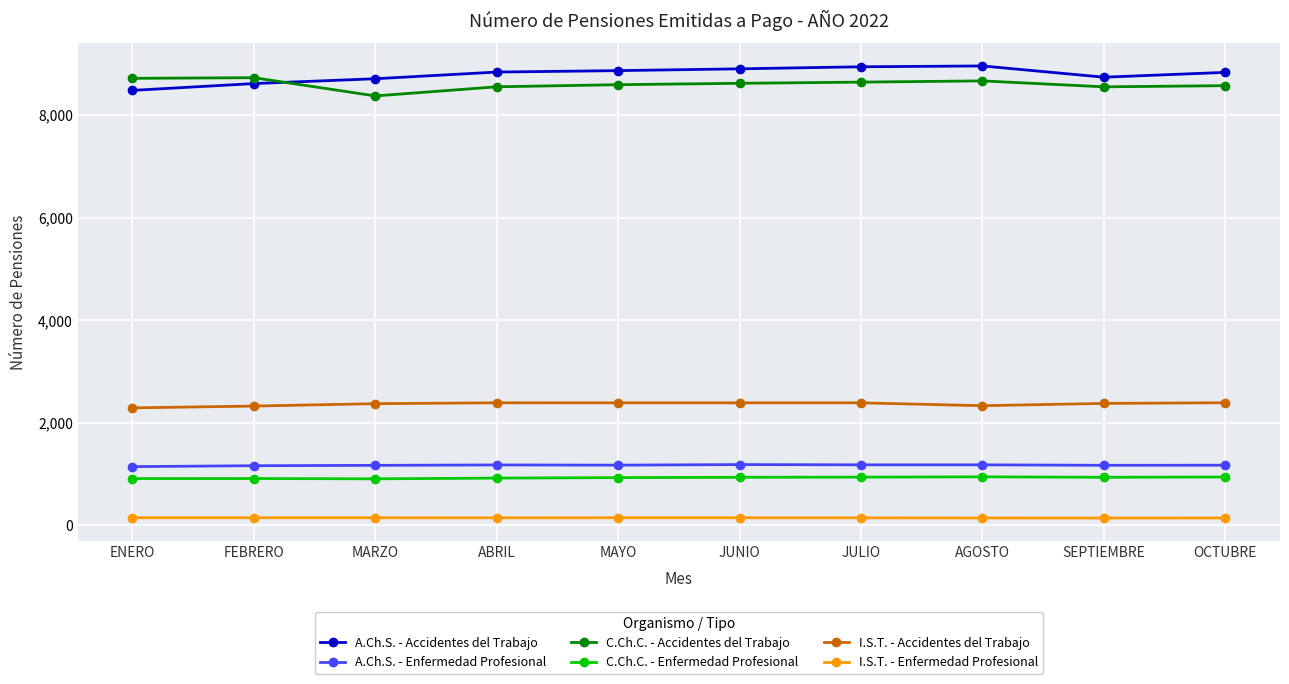

What is the label of the 2nd point from the left?

FEBRERO